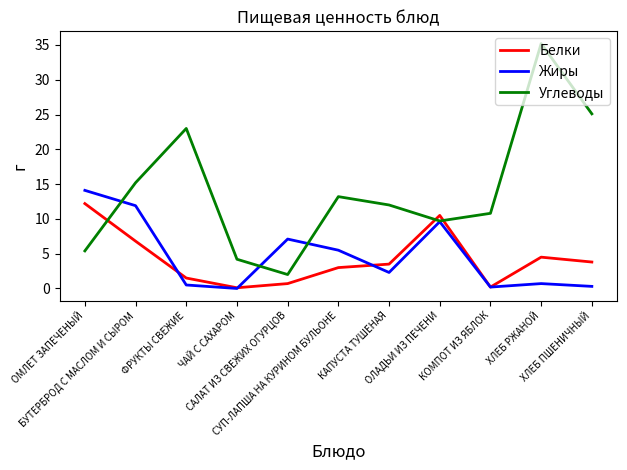

True or false: Углеводы and Жиры cross at least once.

True